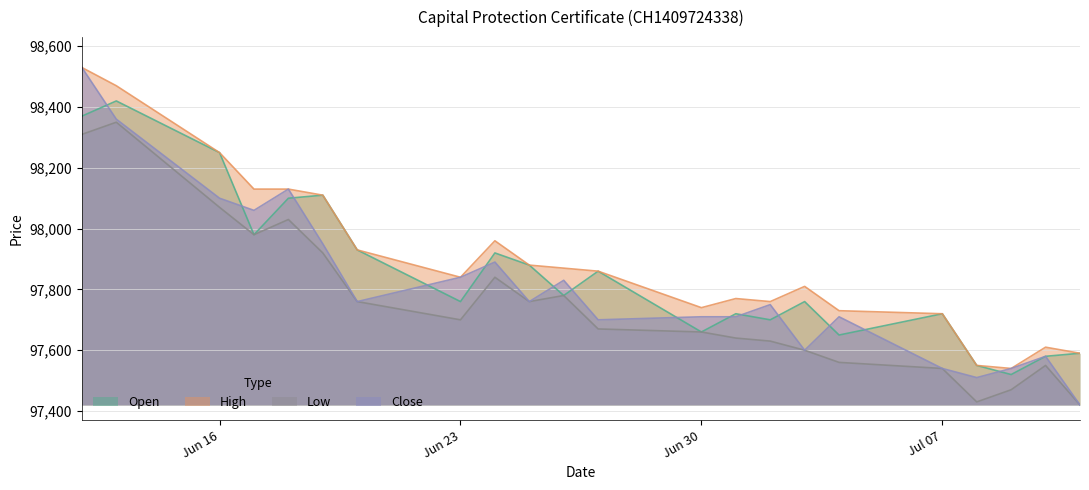

Which series has the largest range (max minus min)?

Close